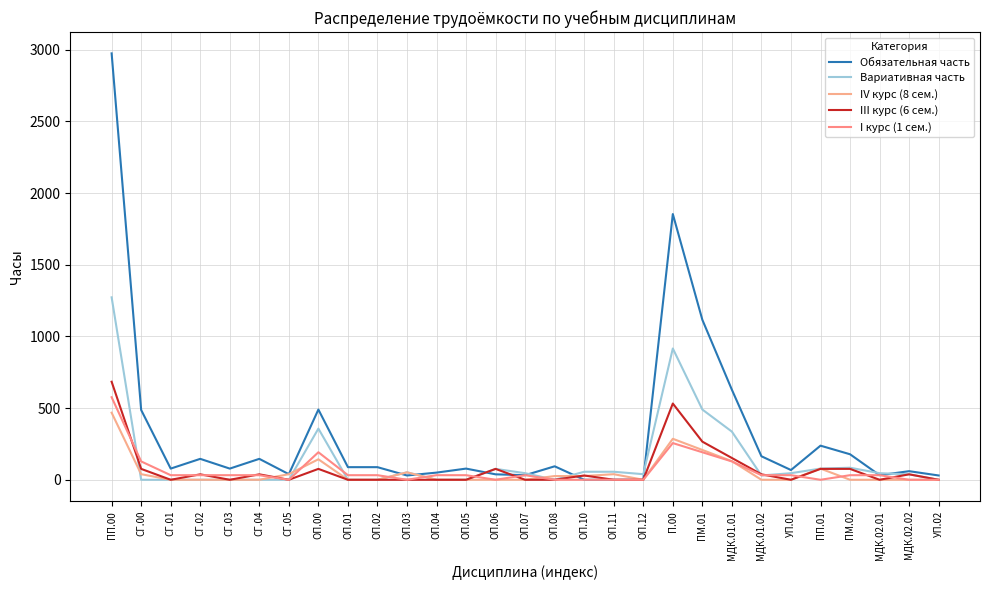

True or false: Обязательная часть and I курс (1 сем.) intersect in this chart.

False